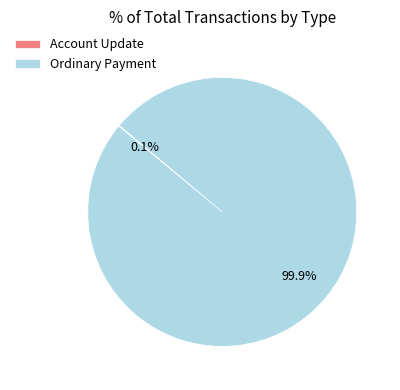

What is the majority slice?

Ordinary Payment